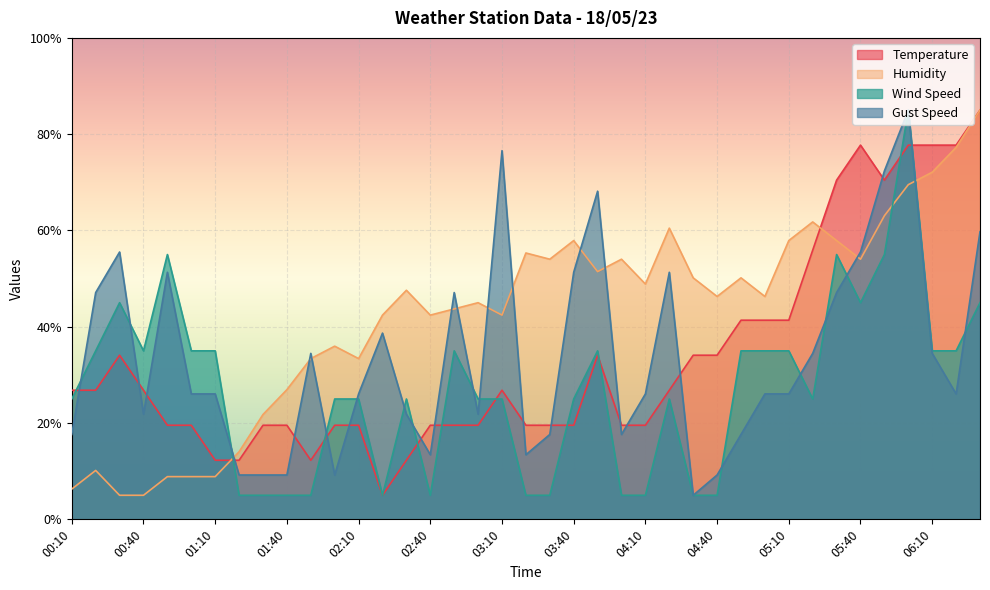

How many data points does each series have?

39